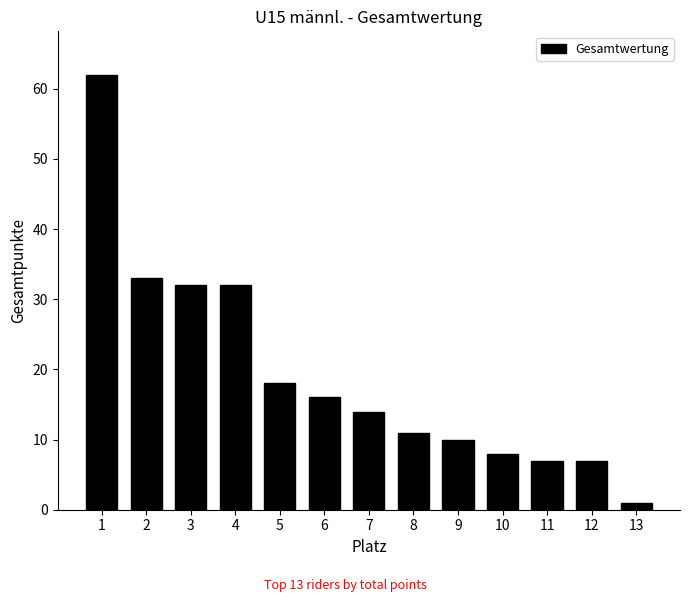

Reading right to left, what are all the values shown in this chart?

13=1	12=7	11=7	10=8	9=10	8=11	7=14	6=16	5=18	4=32	3=32	2=33	1=62